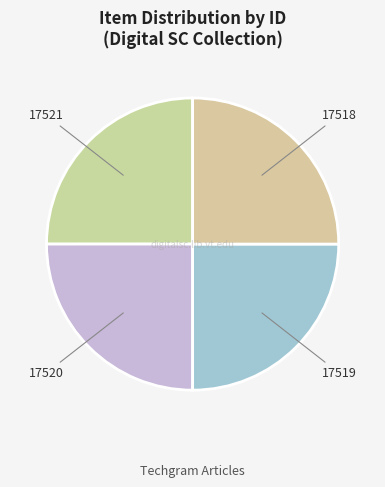

The 17521 slice represents 31% of the pie. True or false?

False